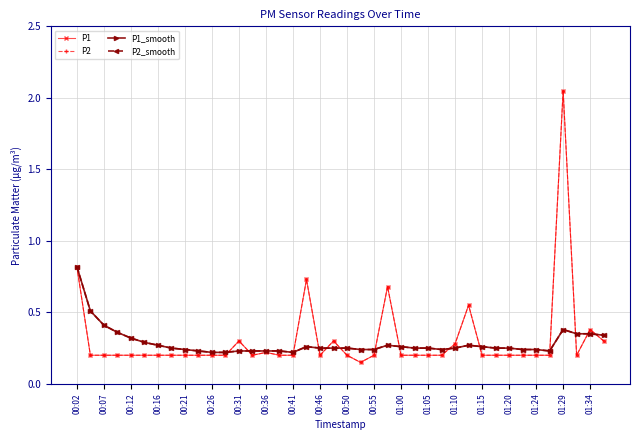

True or false: P1 and P2 cross at least once.

False